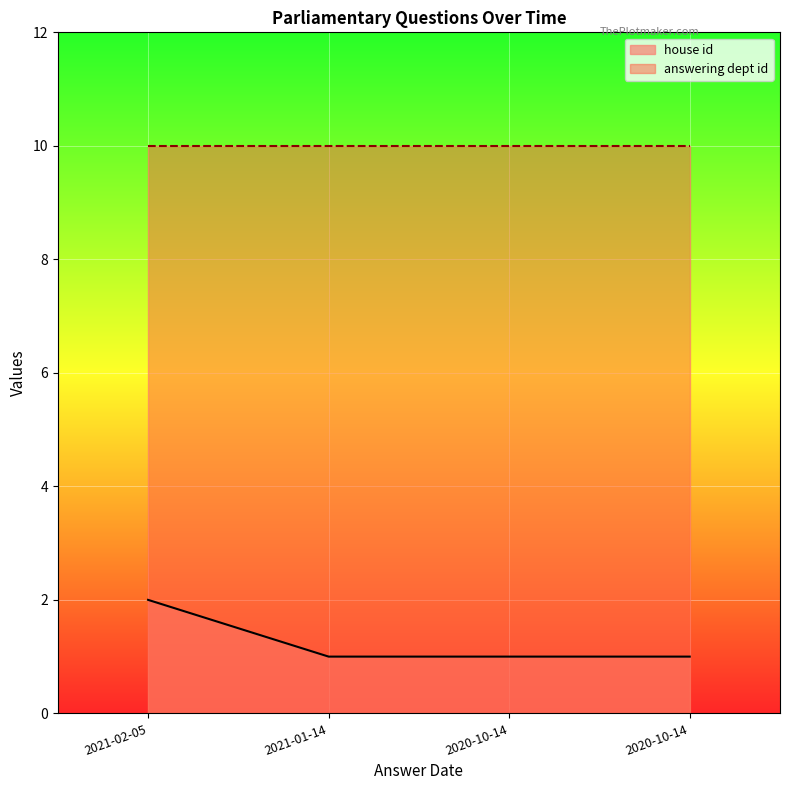

What is the greatest value displayed?

10